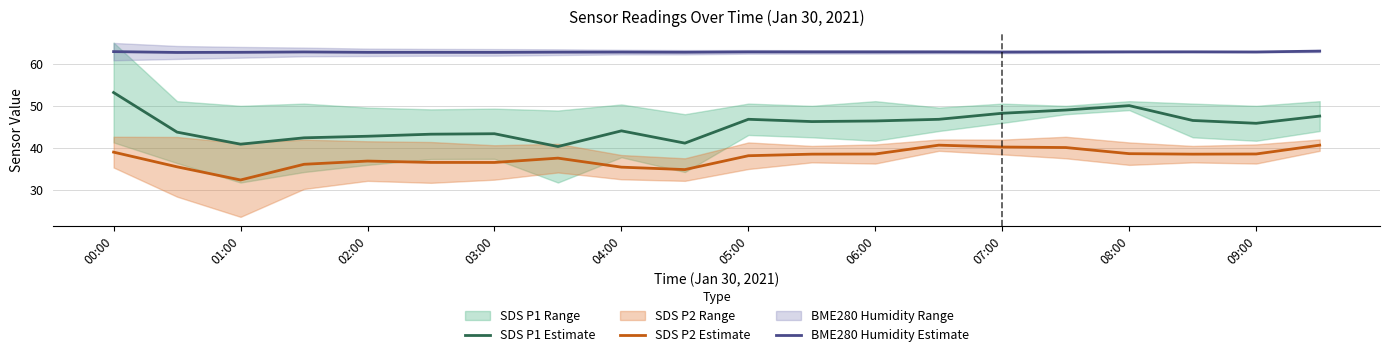

True or false: SDS P2 Estimate has a value of 38.5 at 09:00.

True